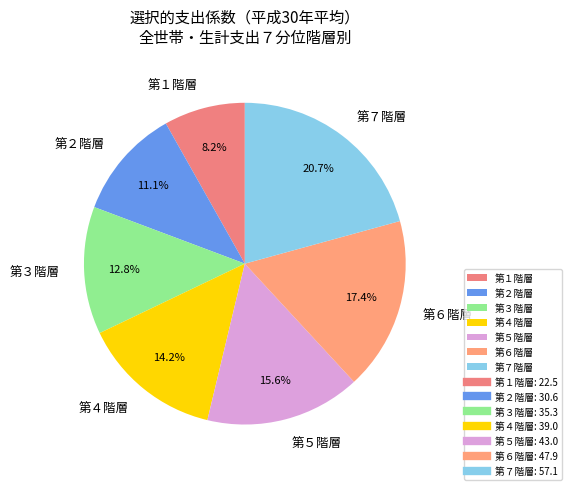

What percentage is the 第５階層 slice, to the nearest percent?

16%